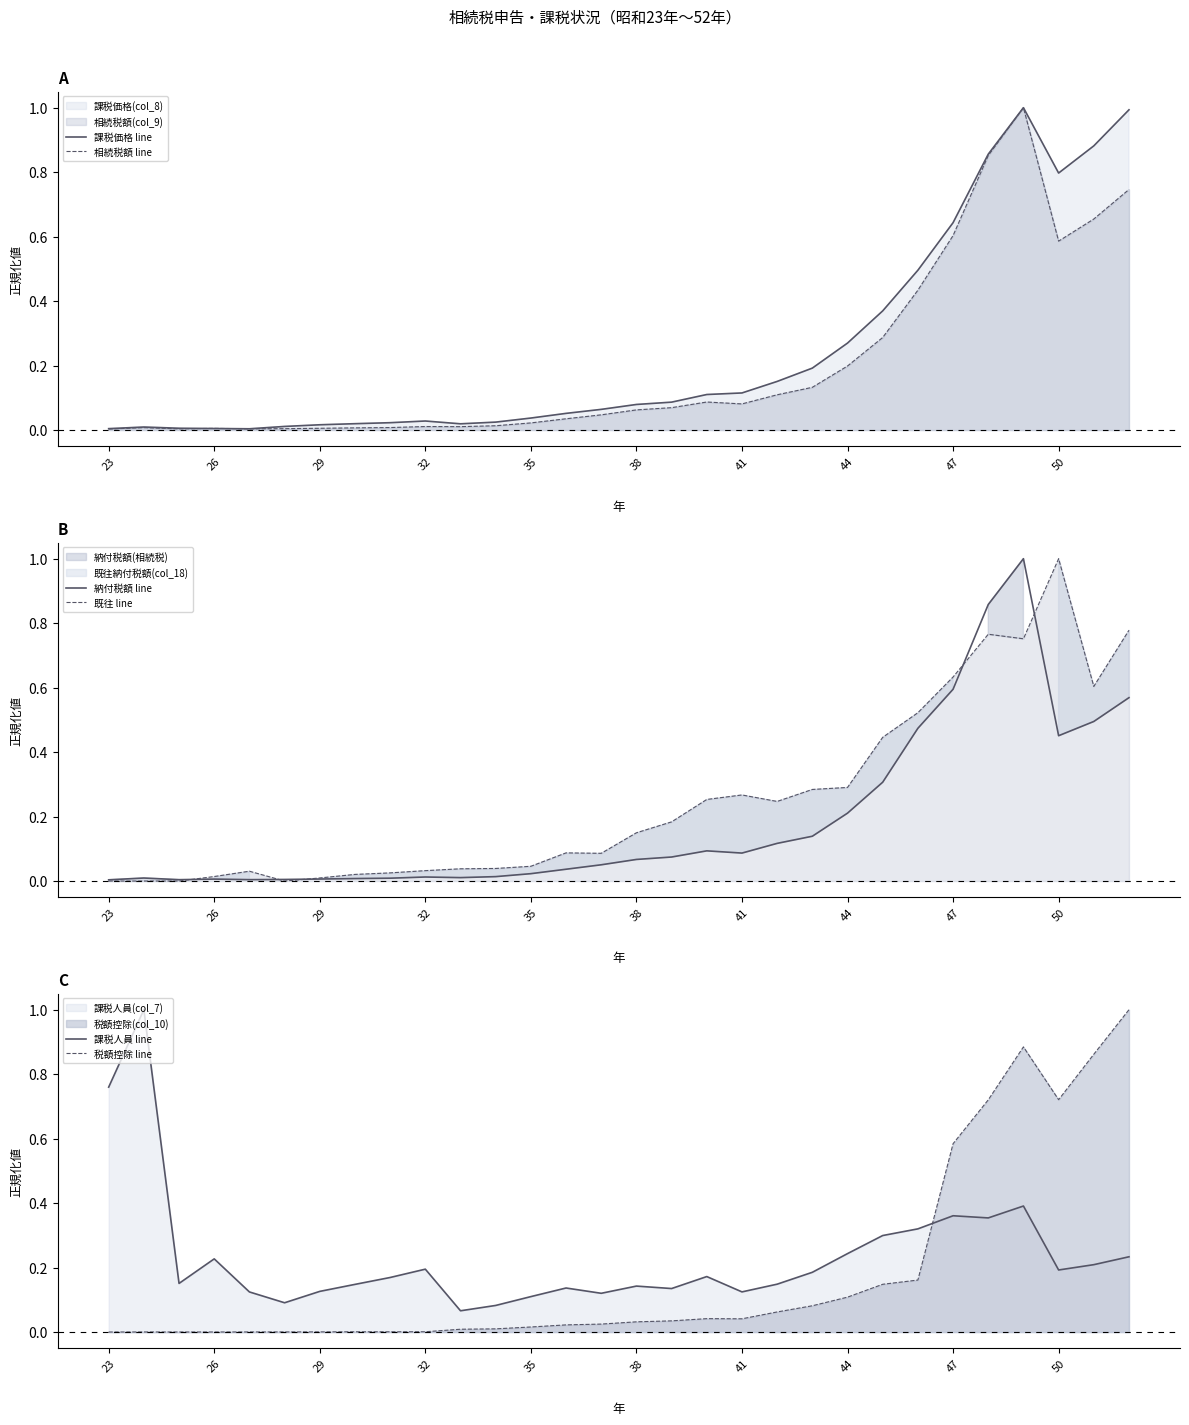

What is the total value across all series at 17?

0.8